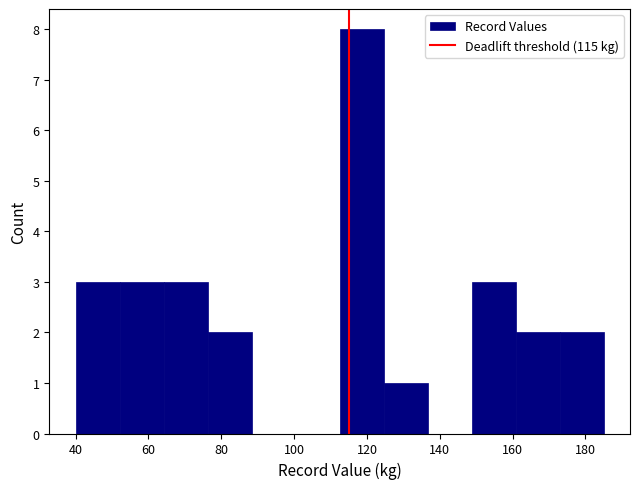

Reading left to right, transcribe this chart: for each bar, give the range it covers on the x-axis and its height. Neither the bar edges nor the heights are printed on the chart, so give them approximately, as read against the axes.

40 to 52: 3
52 to 64: 3
64 to 76: 3
76 to 88: 2
88 to 100: 0
100 to 112: 0
112 to 124: 8
124 to 136: 1
136 to 148: 0
148 to 160: 3
160 to 172: 2
172 to 186: 2